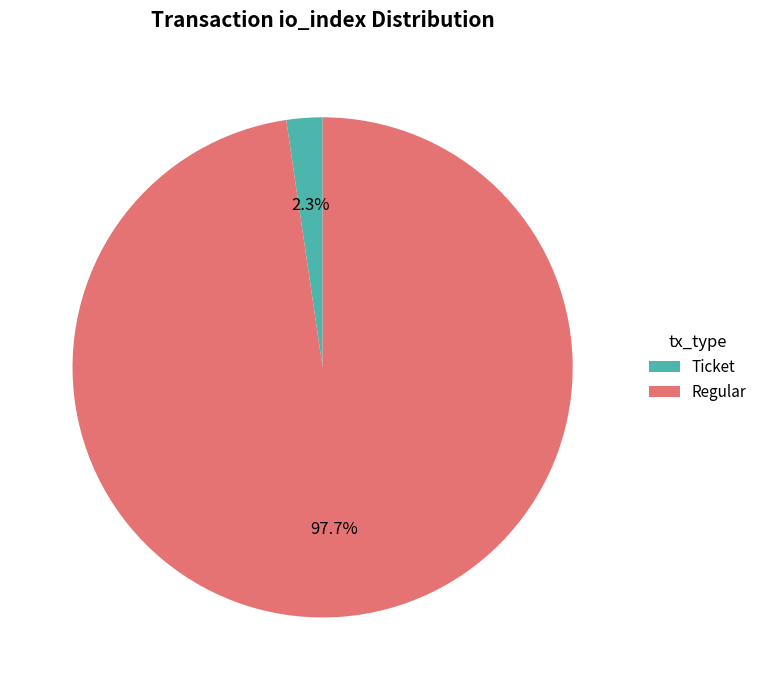

Rank the categories by value from highest to lowest.

Regular, Ticket